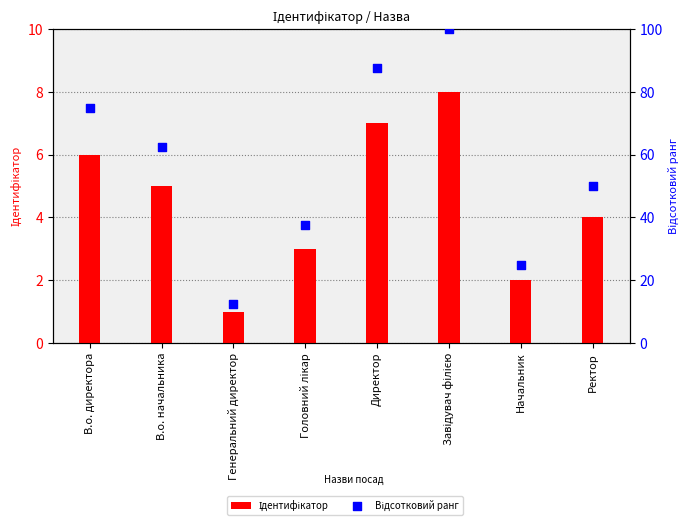

At how many categories does at least one series exceed 45?

5